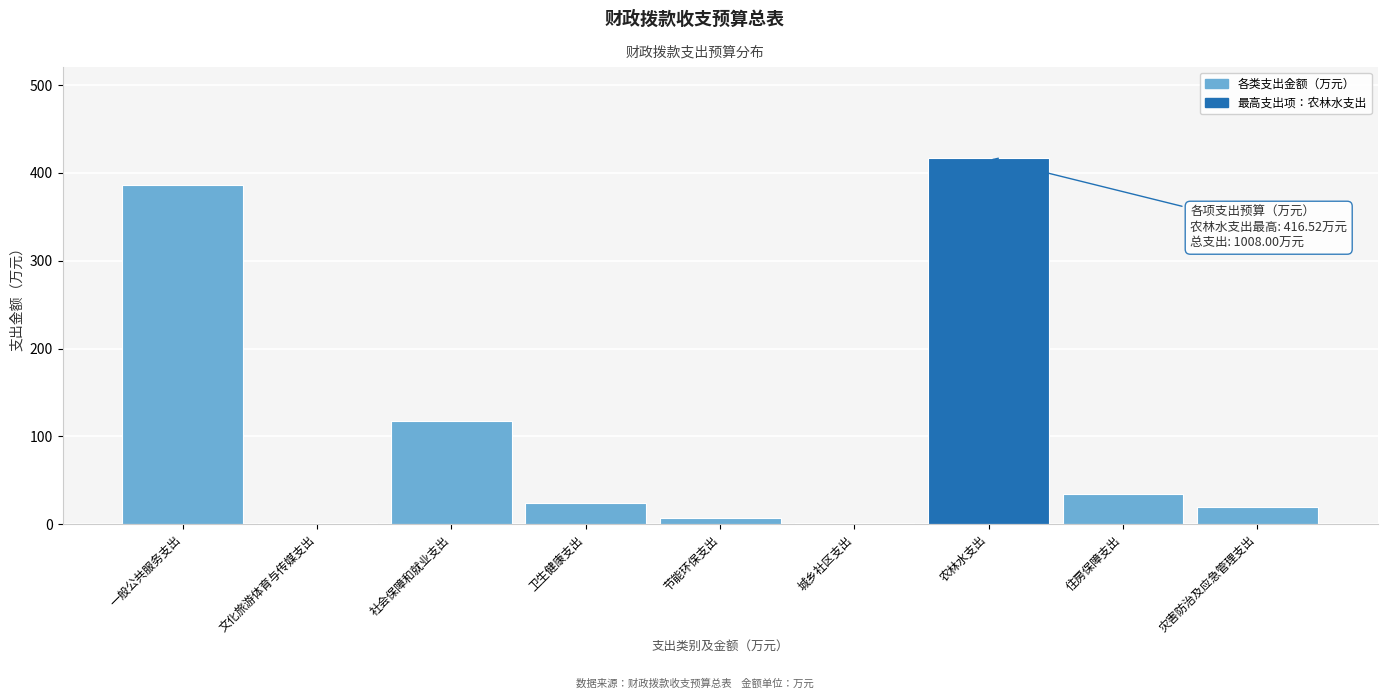

Read the value at 住房保障支出.

34.8